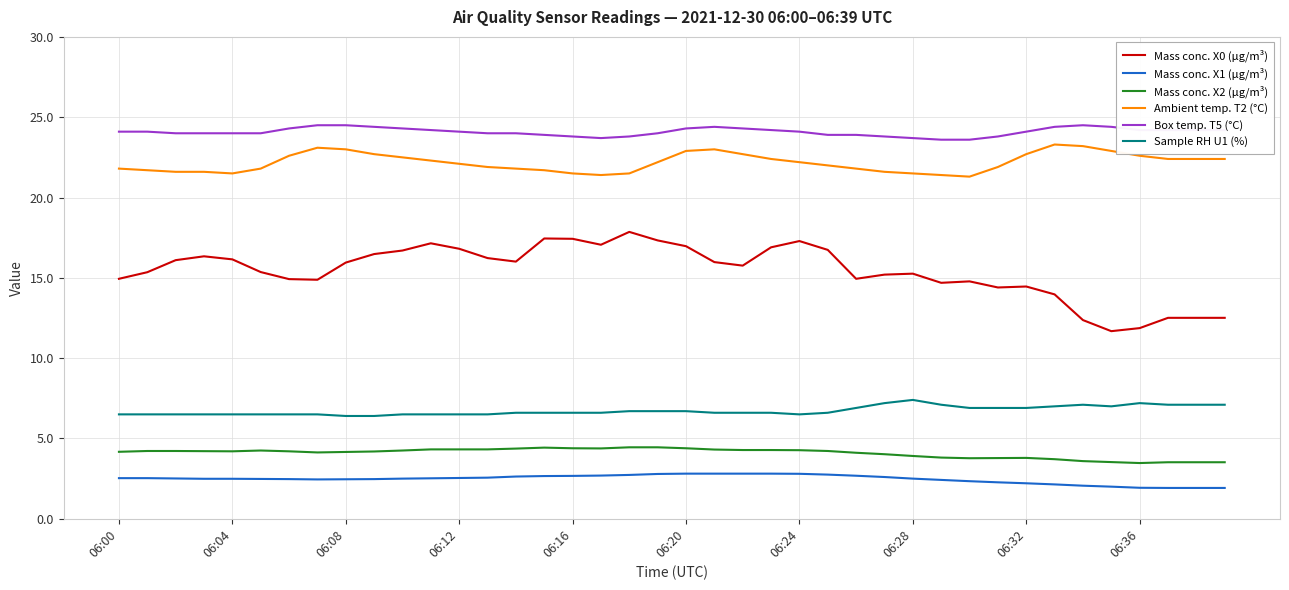

Which series has the largest total across all categories?

Box temp. T5 (°C)